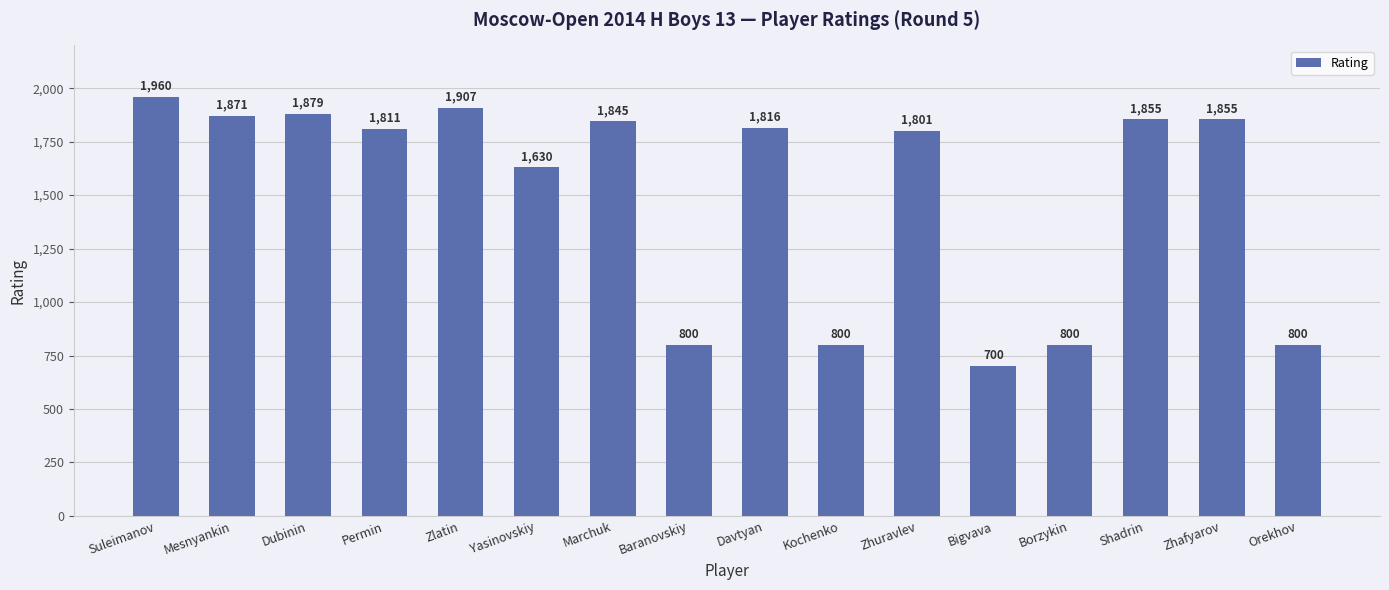

How many categories are shown in the chart?

16